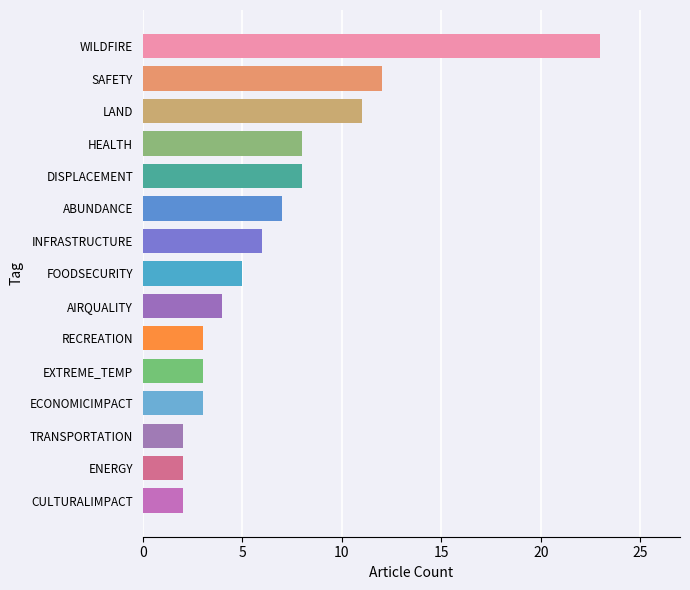

Reading top to bottom, what are all the values shown in this chart?

23	12	11	8	8	7	6	5	4	3	3	3	2	2	2